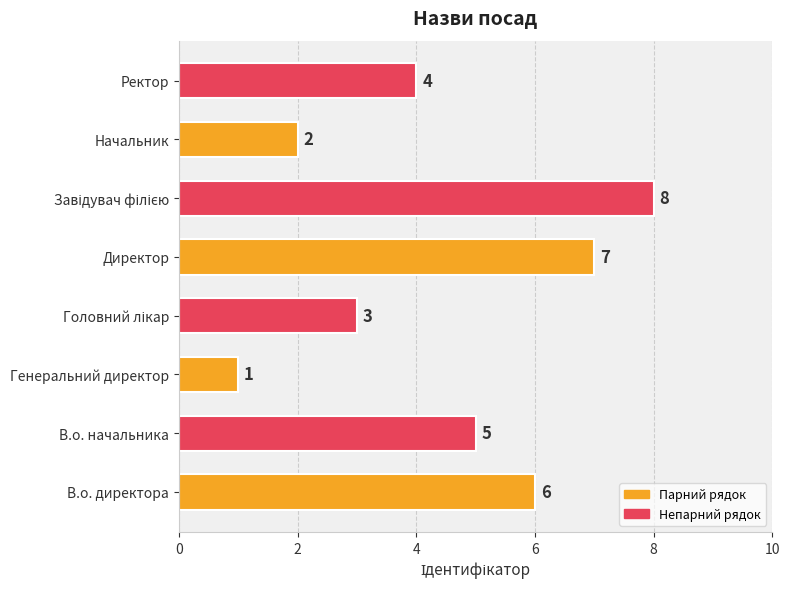

The value at Директор is 7. True or false?

True